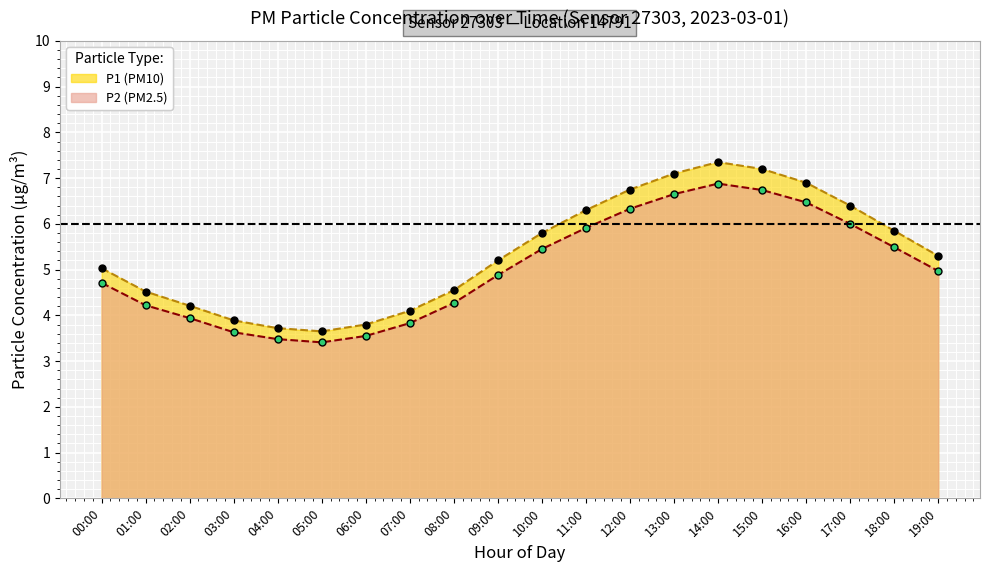

At which category does the chart reach its minimum across all series?

05:00